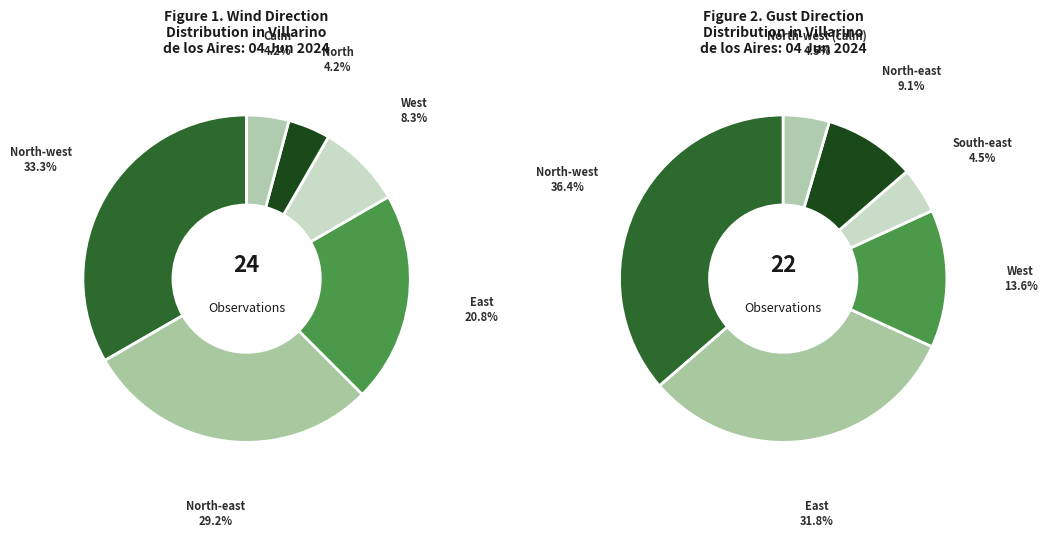

Is there a majority slice in this chart?

No